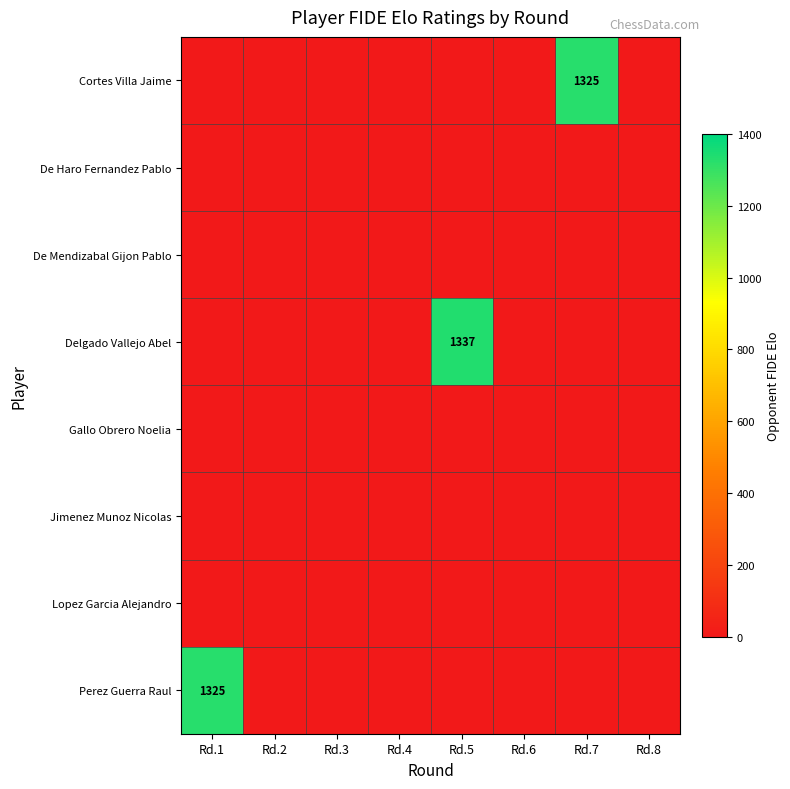

Is it true that Perez Guerra Raul equals 1325 at Rd.1?

True